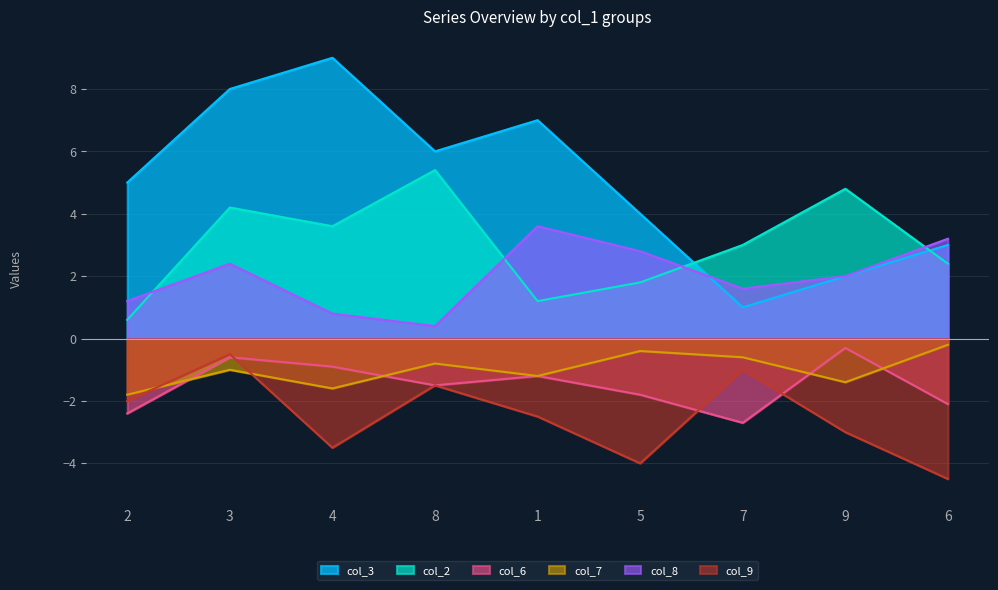

At which label does col_7 reach its minimum?

2